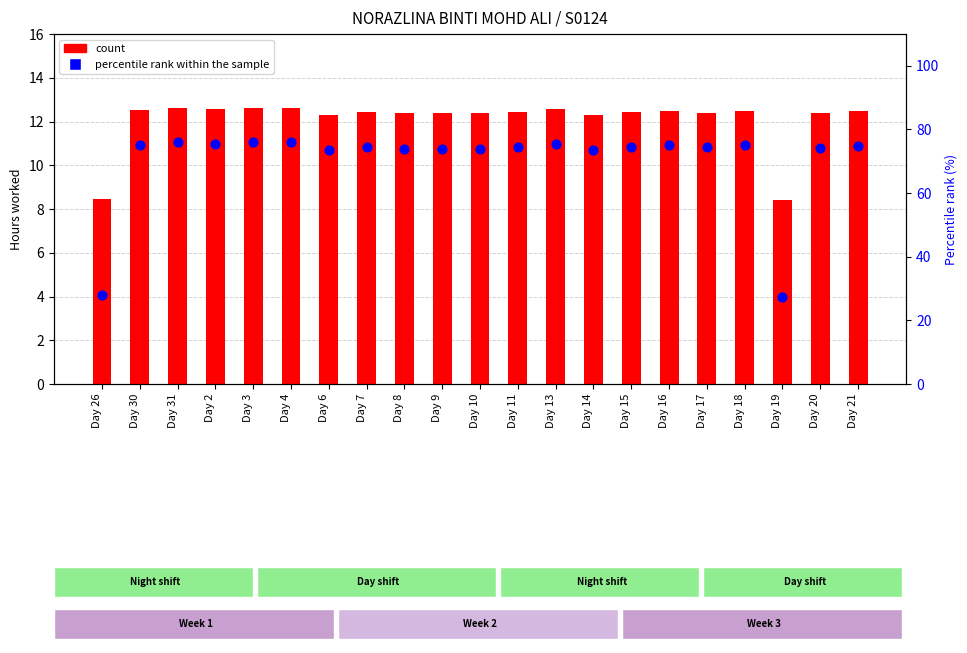

At how many categories does at least one series exceed 68?

19